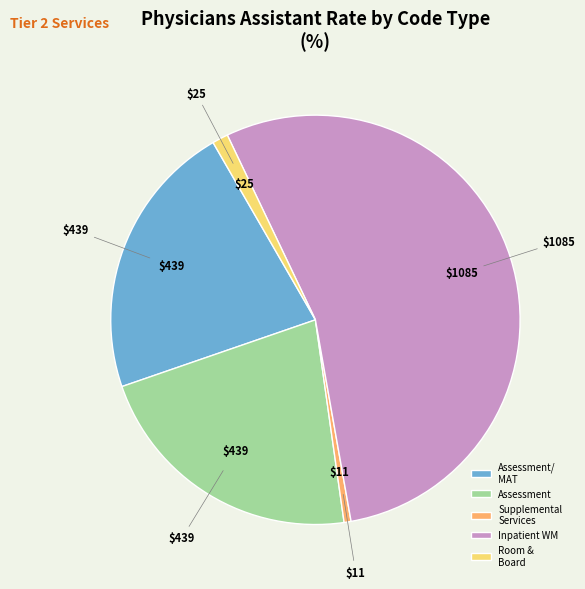

Between Inpatient WM and Supplemental Services, which is larger?

Inpatient WM